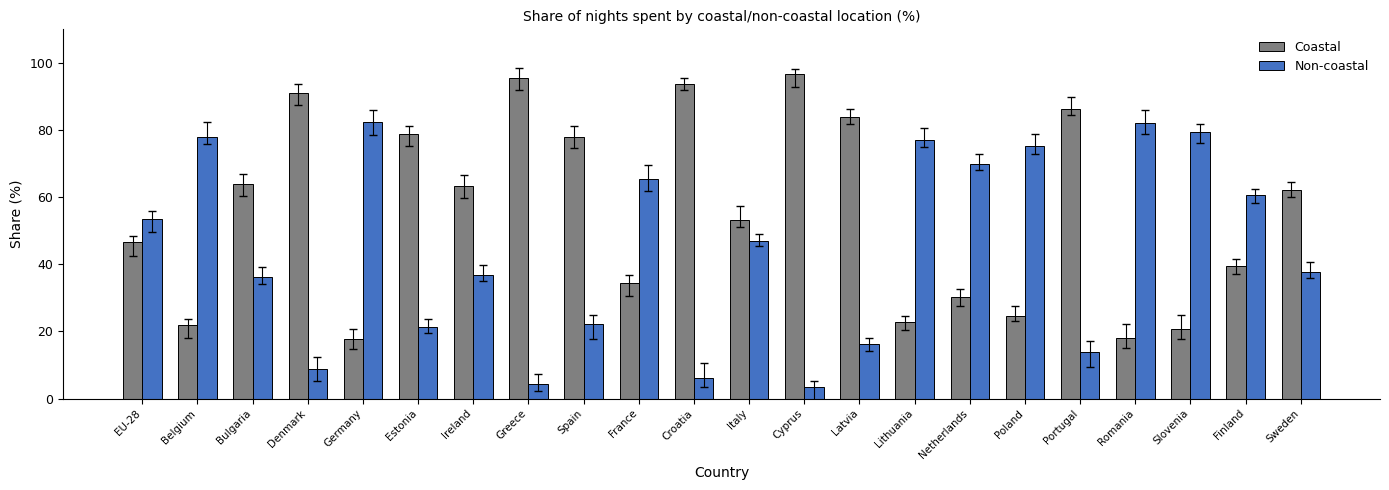

Reading left to right, list all the values displayed in this chart.

Coastal: EU-28=46.6	Belgium=22.0	Bulgaria=63.8	Denmark=91.1	Germany=17.7	Estonia=78.8	Ireland=63.3	Greece=95.6	Spain=77.8	France=34.5	Croatia=93.8	Italy=53.1	Cyprus=96.6	Latvia=83.8	Lithuania=22.9	Netherlands=30.2	Poland=24.7	Portugal=86.1	Romania=17.9	Slovenia=20.7	Finland=39.4	Sweden=62.2
Non-coastal: EU-28=53.4	Belgium=78.0	Bulgaria=36.2	Denmark=8.9	Germany=82.3	Estonia=21.2	Ireland=36.7	Greece=4.4	Spain=22.1	France=65.5	Croatia=6.2	Italy=46.9	Cyprus=3.4	Latvia=16.2	Lithuania=77.1	Netherlands=69.8	Poland=75.3	Portugal=13.9	Romania=82.1	Slovenia=79.3	Finland=60.6	Sweden=37.8